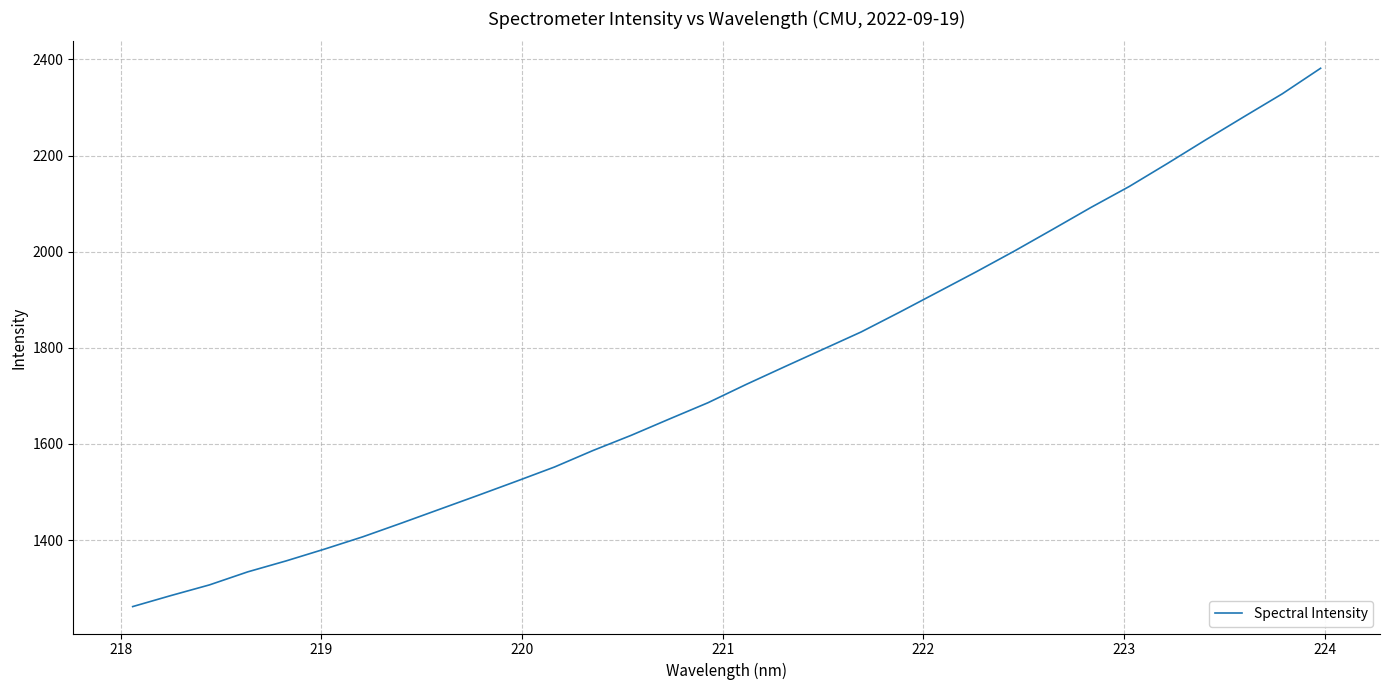

Count the number of values greater than 1723.

16